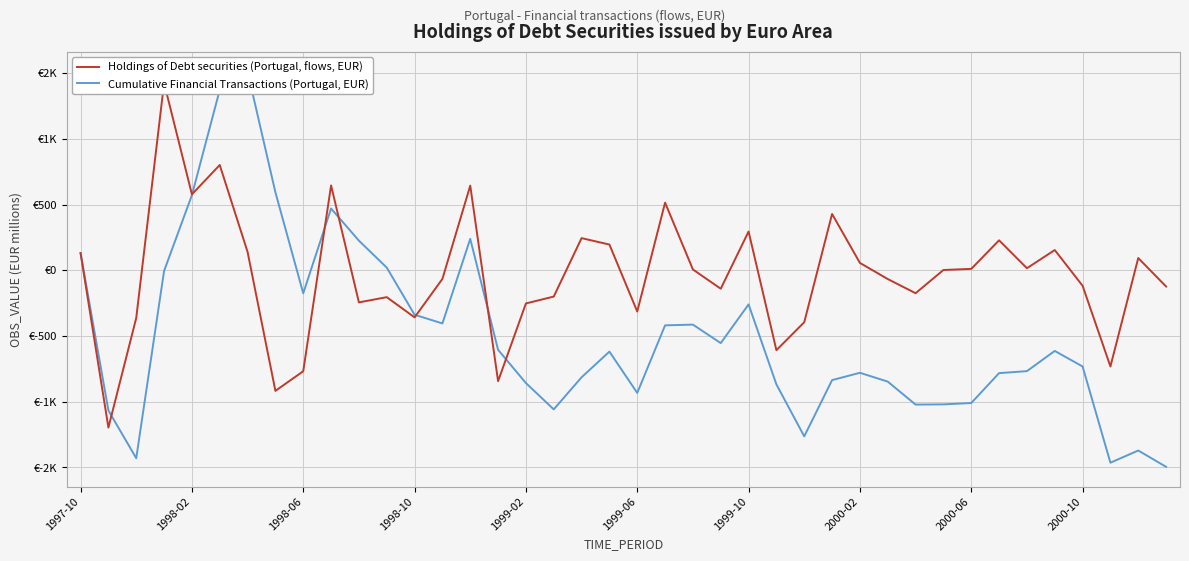

What is the greatest value displayed?

1511.4